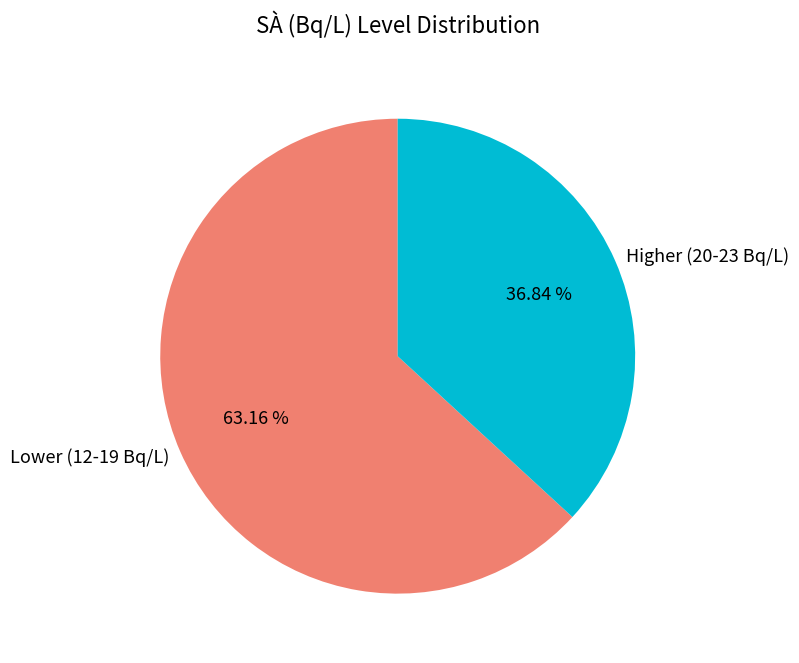

Which has a higher value, Higher (20-23 Bq/L) or Lower (12-19 Bq/L)?

Lower (12-19 Bq/L)